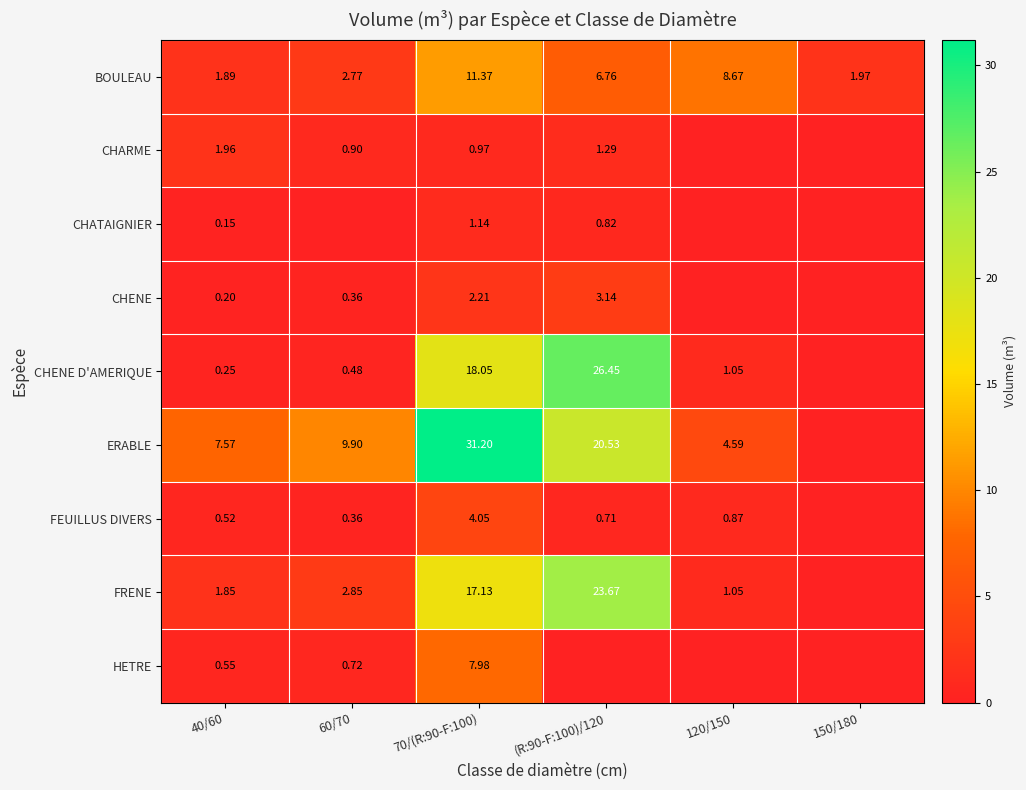

Is the value of FEUILLUS DIVERS at 60/70 greater than the value of BOULEAU at 70/(R:90-F:100)?

No